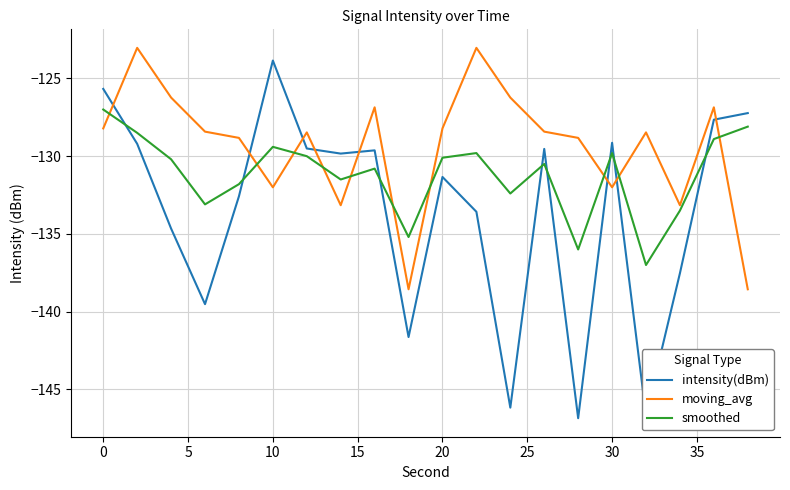

In moving_avg, how many points are higher than both neighbors (excluding endpoints)?

6